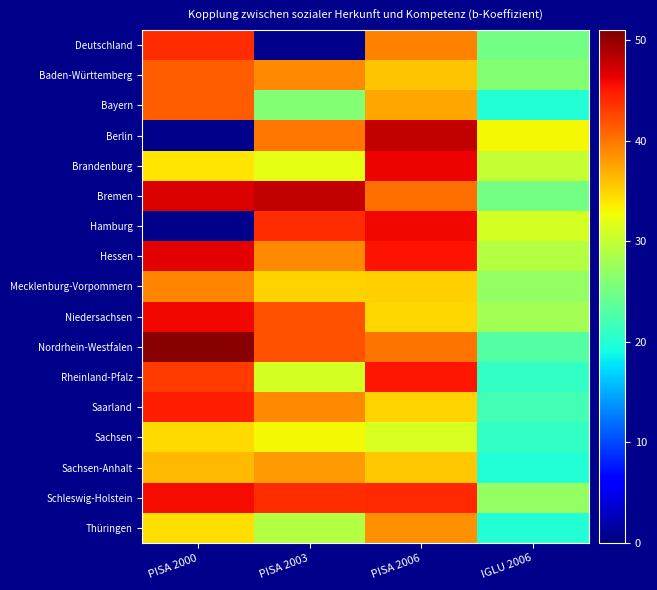

Which series changed the most between PISA 2003 and PISA 2006?

Deutschland